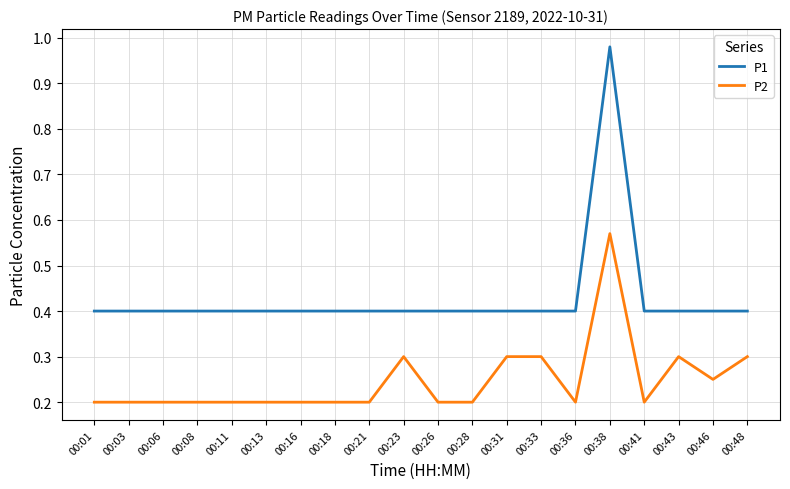

Rank the series by their average value, from lowest to highest.

P2, P1